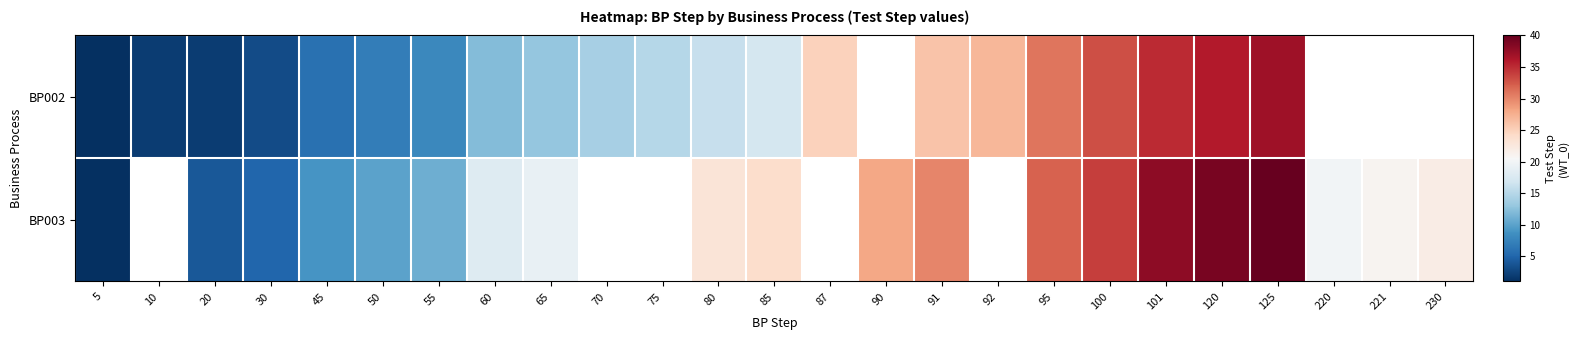

At which label is BP002 closest to 19?

85